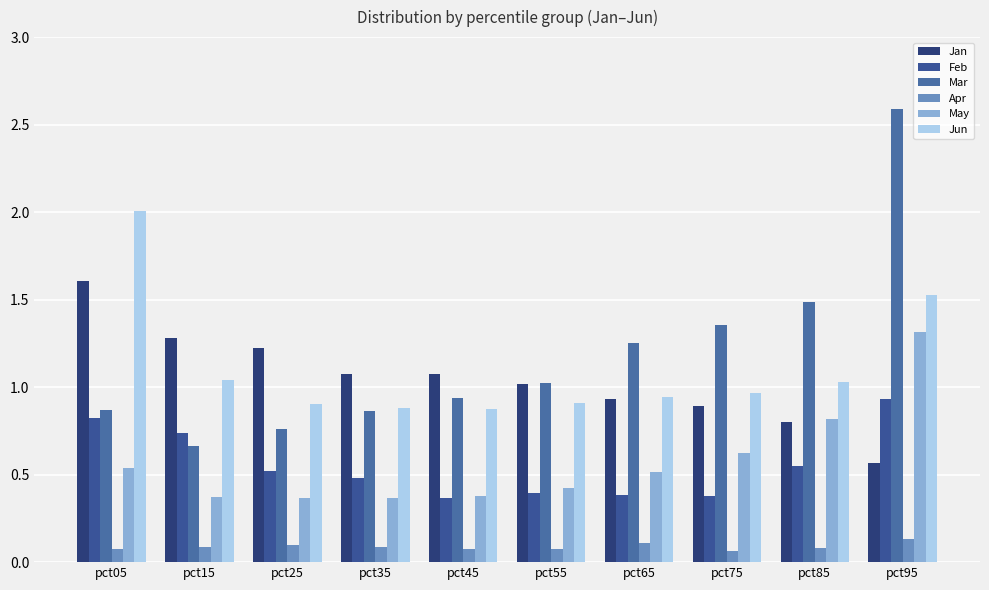

How many bars are there in each group?

6